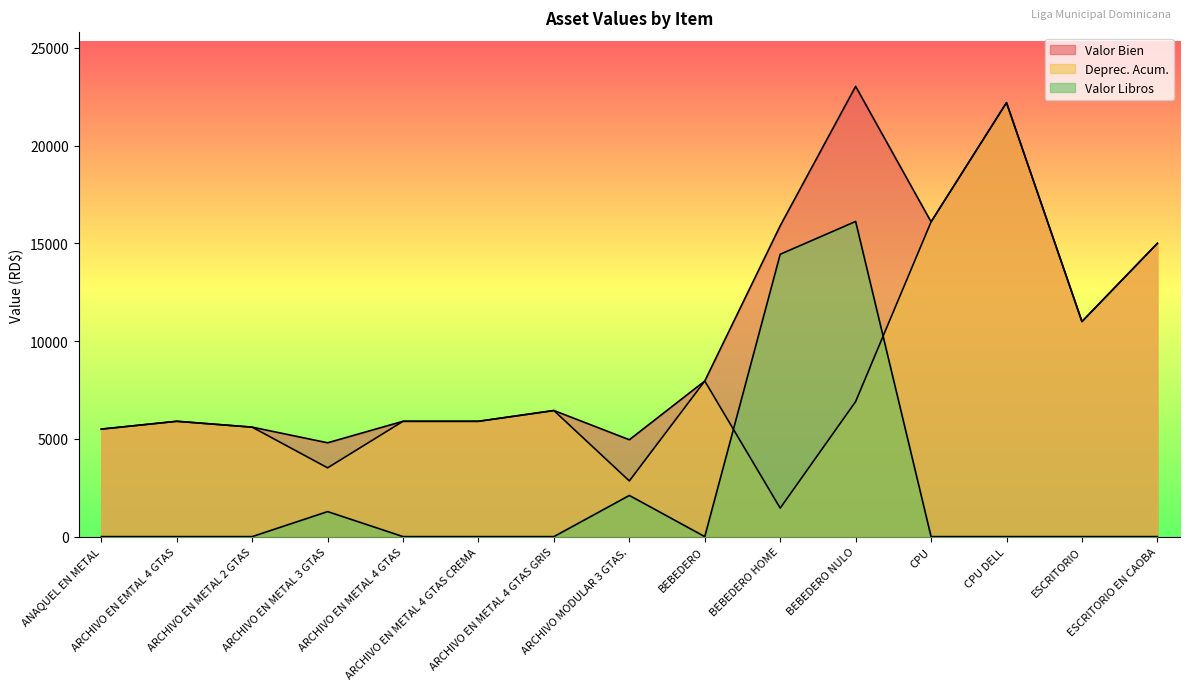

True or false: Valor Libros and Deprec. Acum. cross at least once.

True